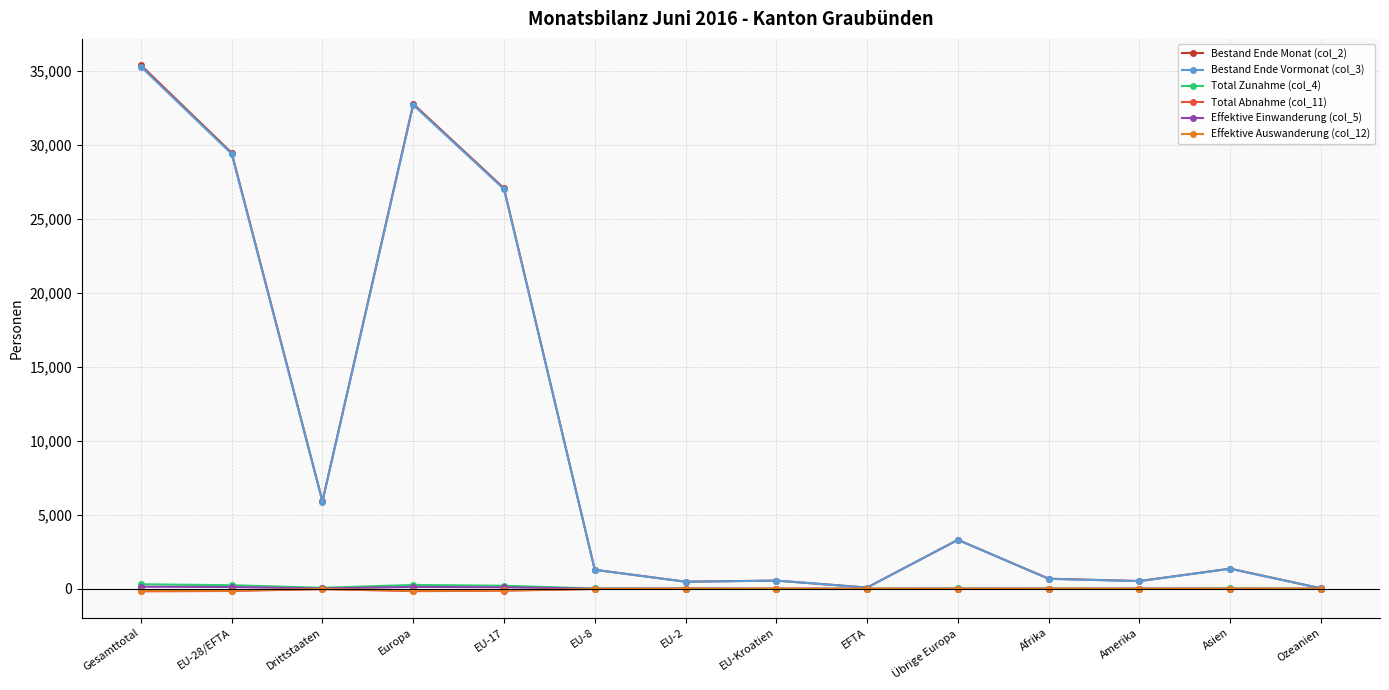

Which series changed the most between Gesamttotal and Drittstaaten?

Bestand Ende Monat (col_2)